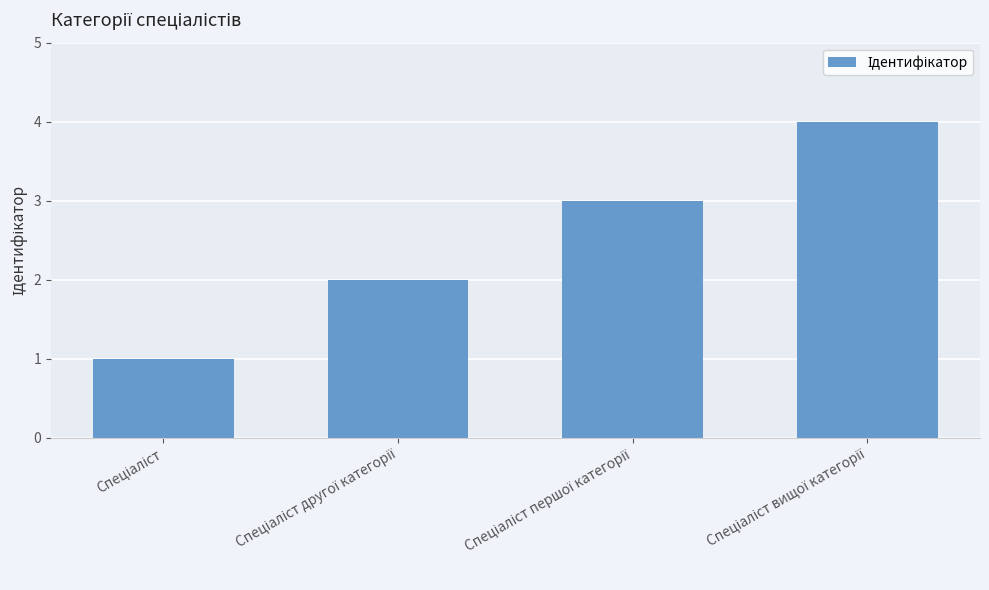

What is the greatest value displayed?

4